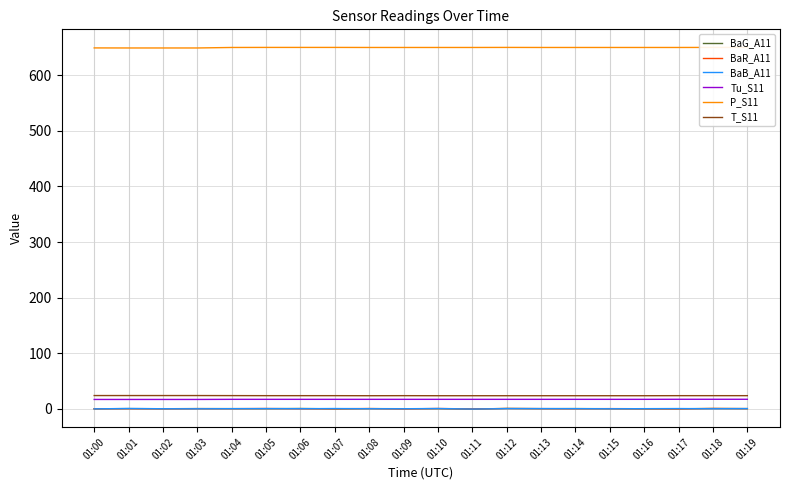

True or false: T_S11 and BaB_A11 intersect in this chart.

False